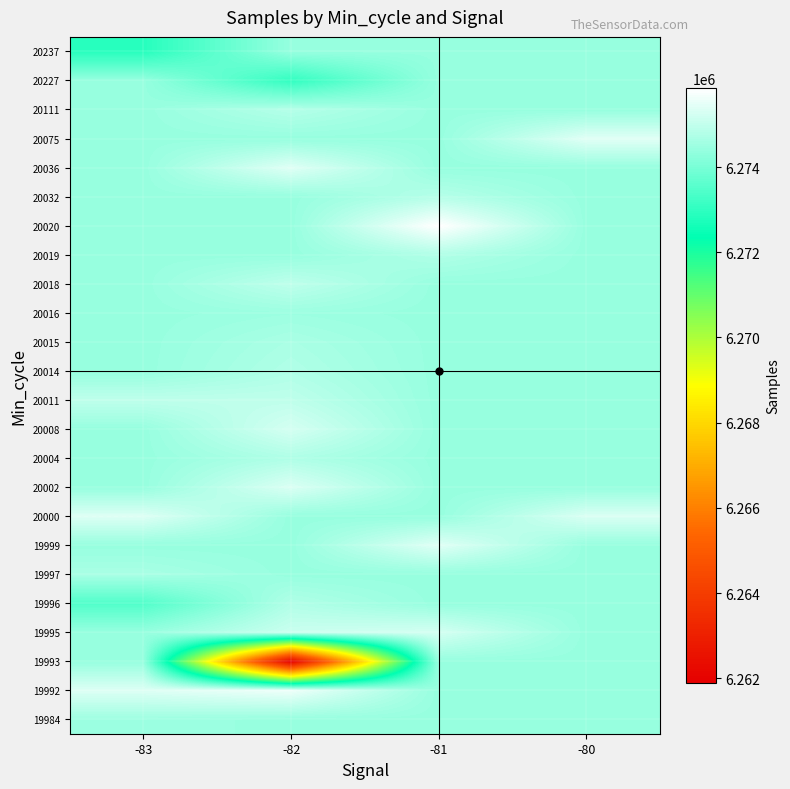

Count the number of categories in the chart.

4